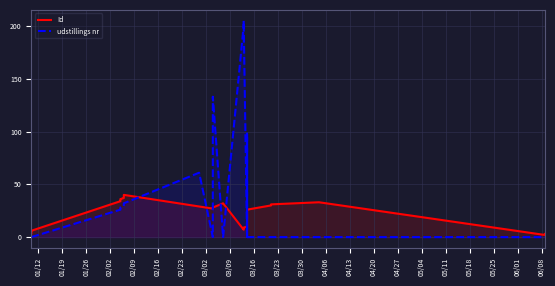

True or false: Id has more than 1 points higher than both neighbors.

True